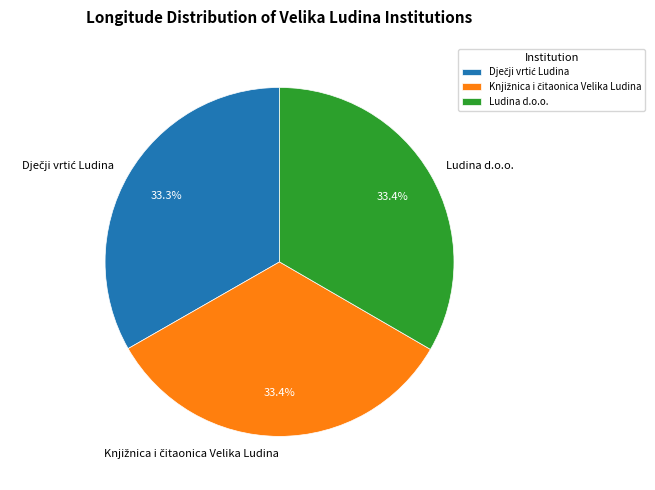

Is there a majority slice in this chart?

No